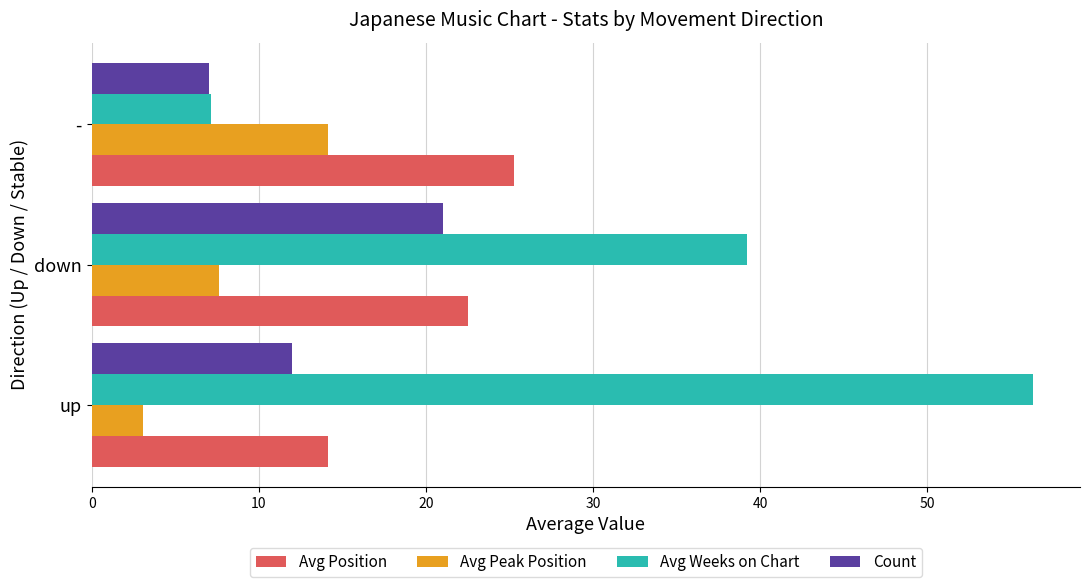

Which series has the largest range (max minus min)?

Avg Weeks on Chart